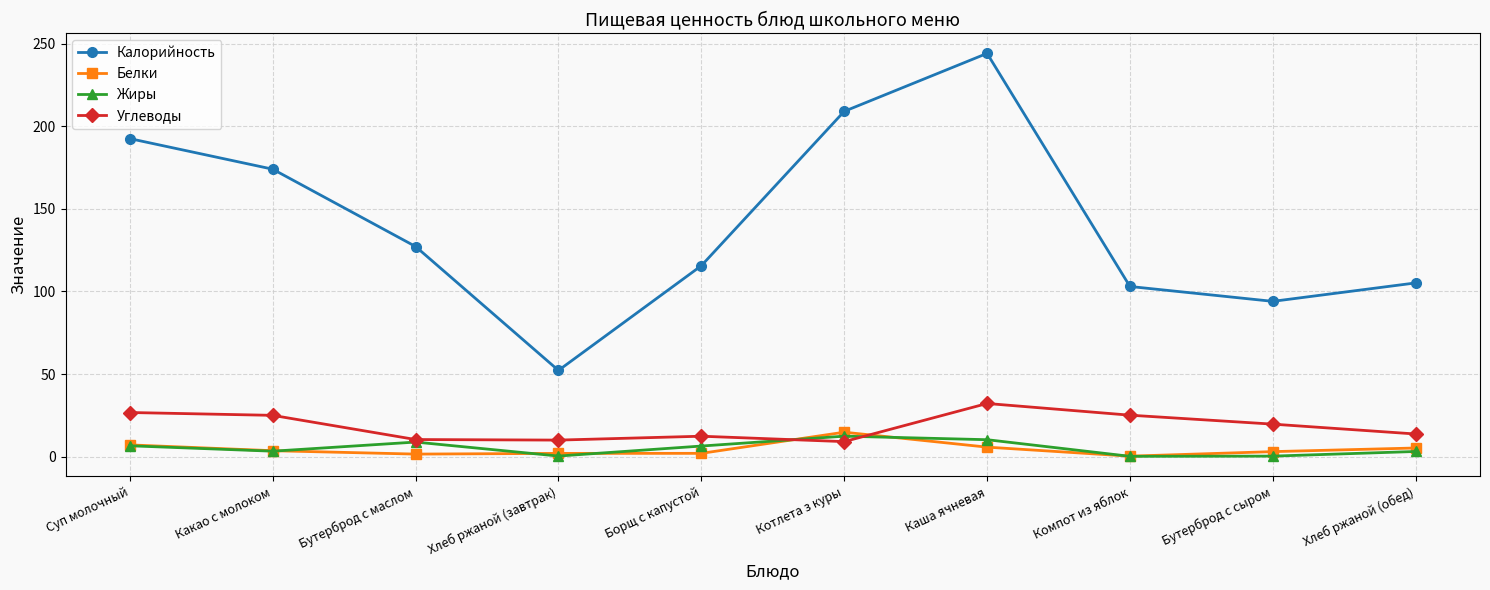

What is the difference between the maximum and second lowest values in the Углеводы series?

22.2